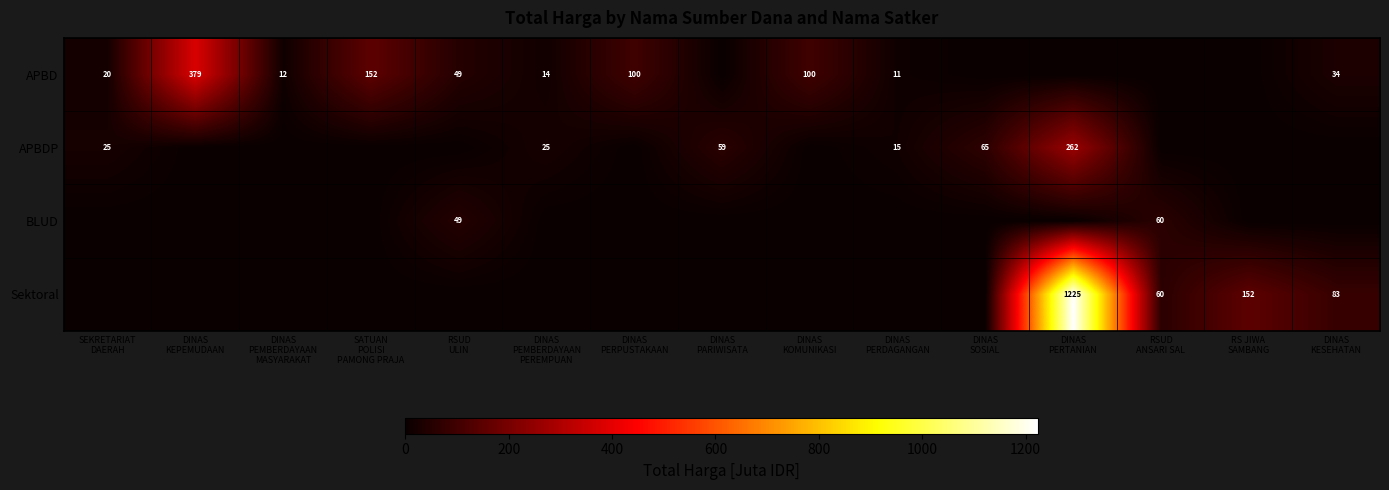

Rank the series by their maximum value, from highest to lowest.

Sektoral, APBD, APBDP, BLUD